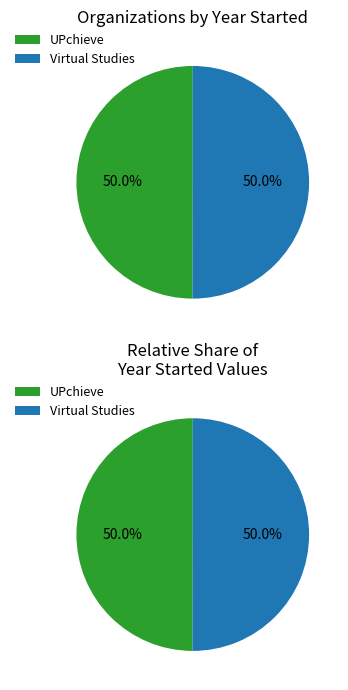

What is the change in value from UPchieve to Virtual Studies?

+3